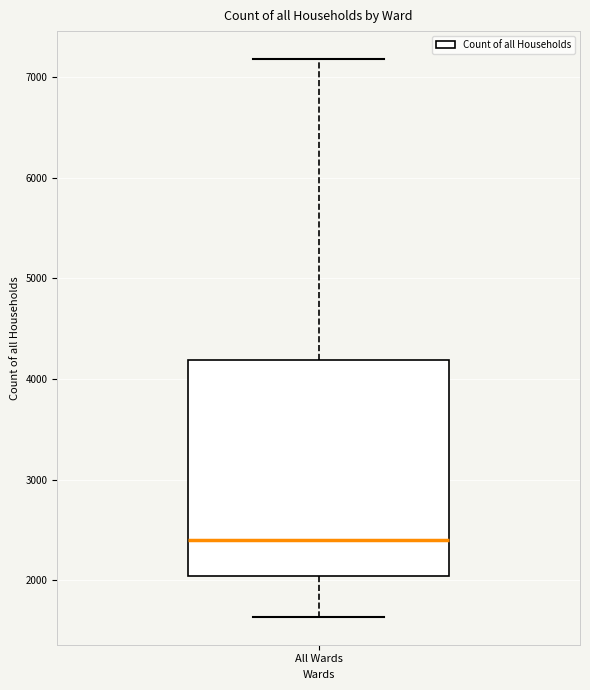

Transcribe this box plot: give where the median line is, the range the box spans, and where the two whiskers end, as read against the y-axis. The values are not printed on the chart, so give them approximately, as read against the axis.

median 2400, box 2000 to 4200, whiskers 1600 to 7200